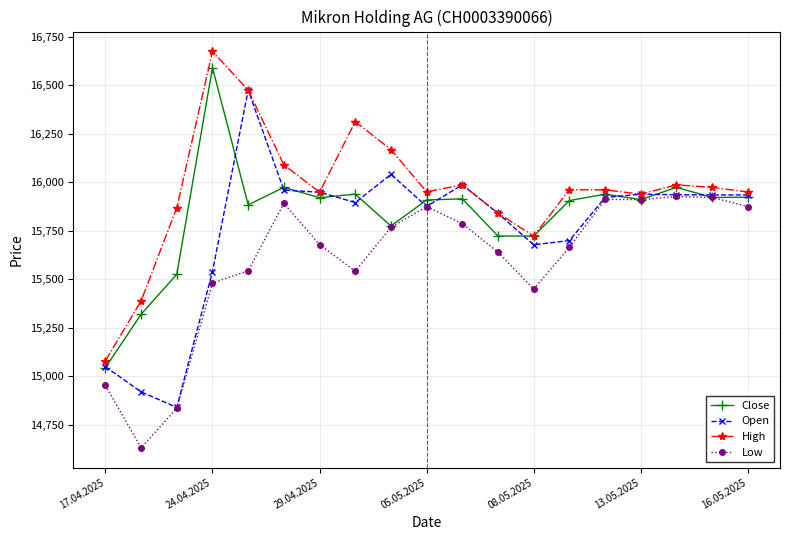

What is the maximum value shown in the chart?

16675